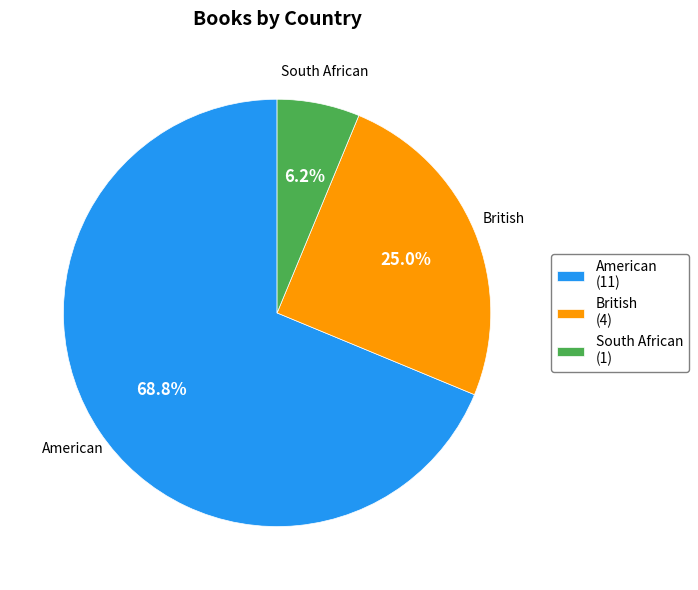

To the nearest percent, what percentage of the pie is British?

25%